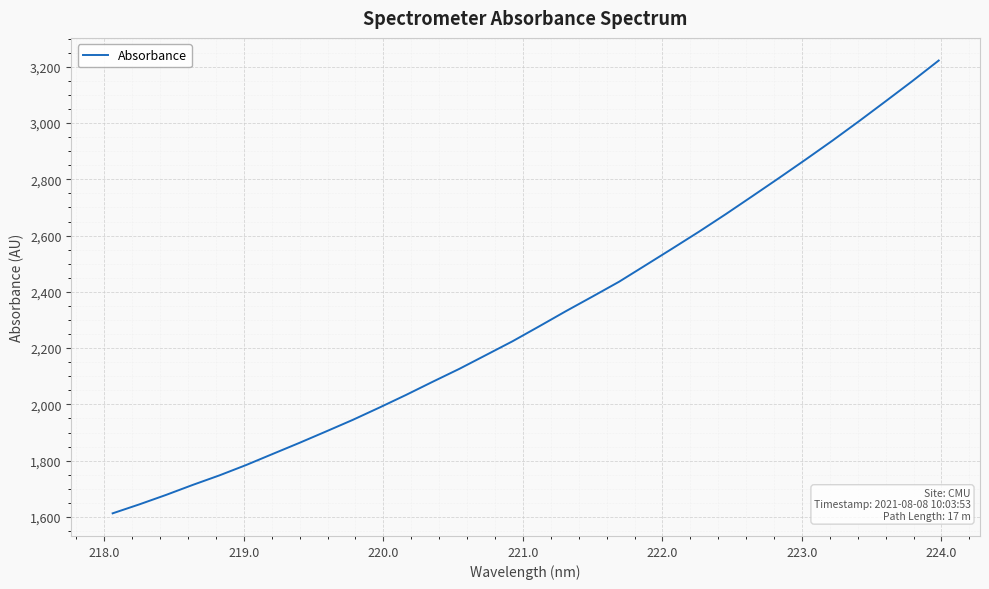

What is the maximum value shown in the chart?

3222.2